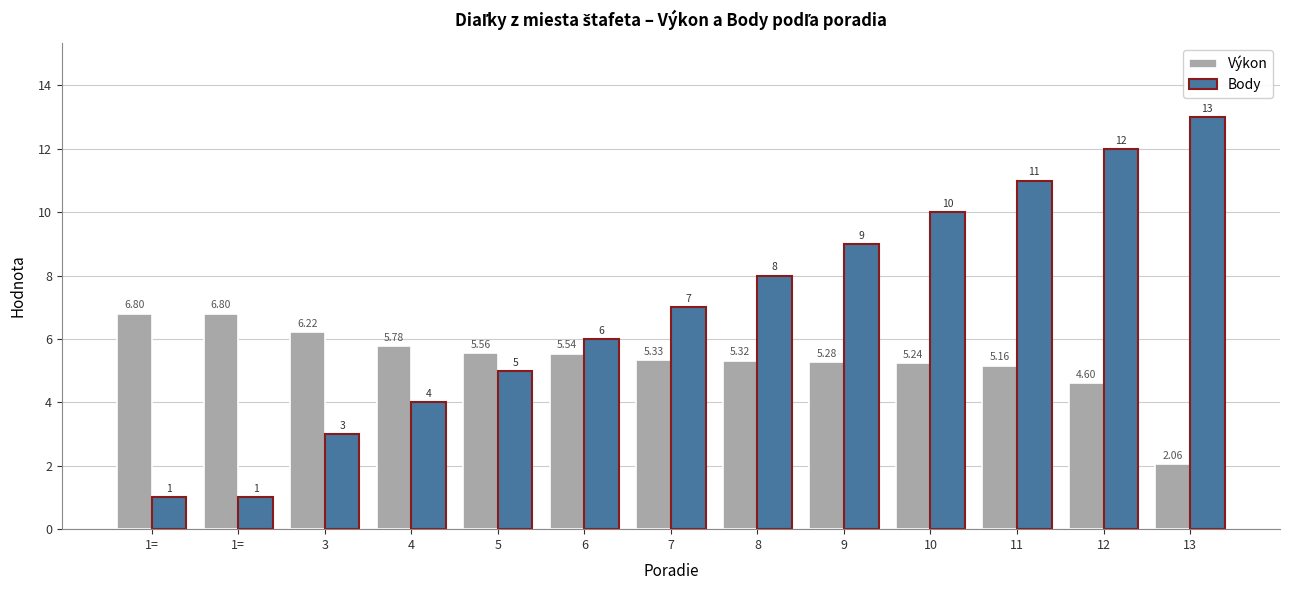

At which label is Body closest to 7?

7